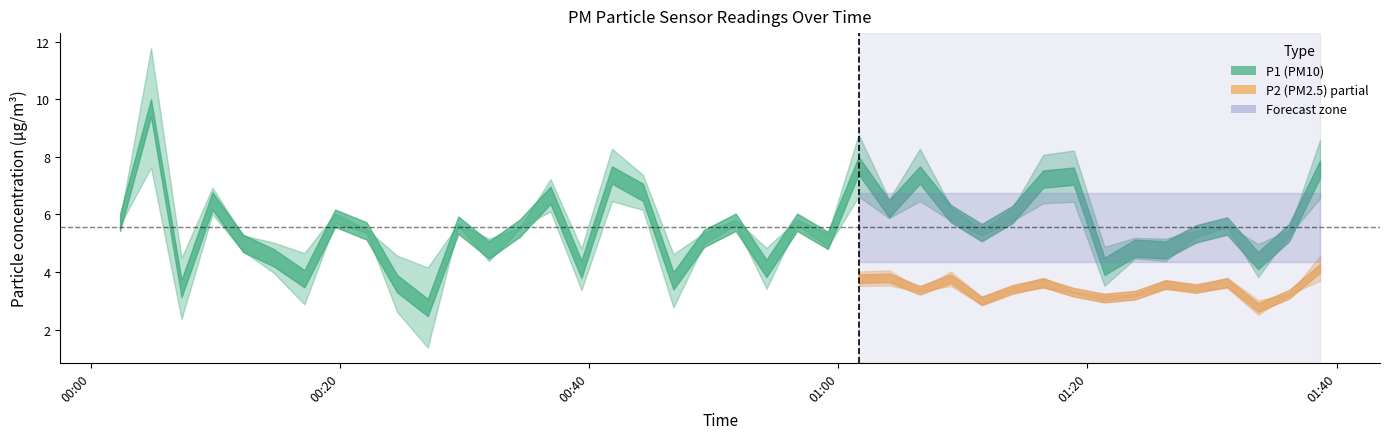

At which label does P1 reach its minimum?

2024-01-30T00:27:03